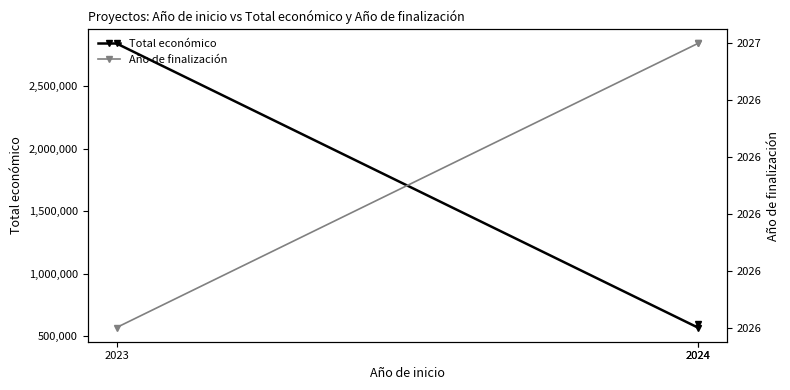

What is the minimum value for Año de finalización?

2026